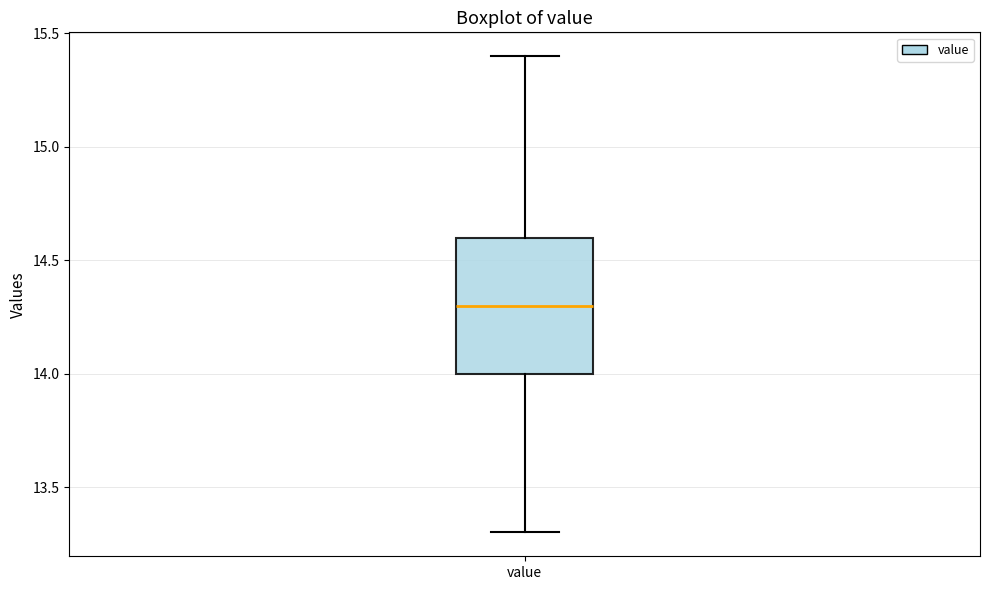

Read this box plot against the y-axis: the position of the median line, the range covered by the box, and the ends of both whiskers. The values are not printed on the chart, so give them approximately, as read against the axis.

median 14.3, box 14.0 to 14.6, whiskers 13.3 to 15.4